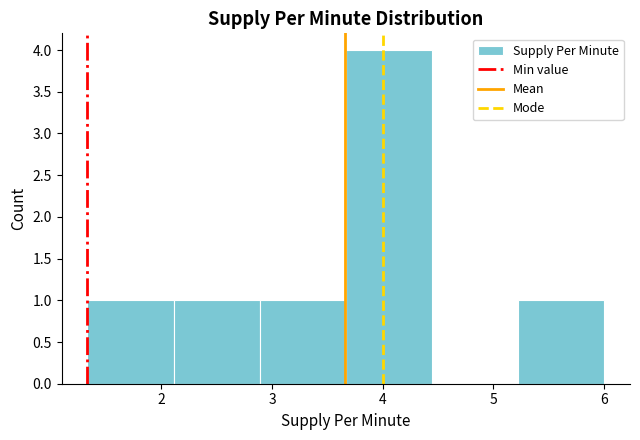

What is the height of the bar covering 1.3 to 2.1 on the x-axis? Neither the bar edges nor the heights are printed on the chart, so give them approximately, as read against the axes.

1